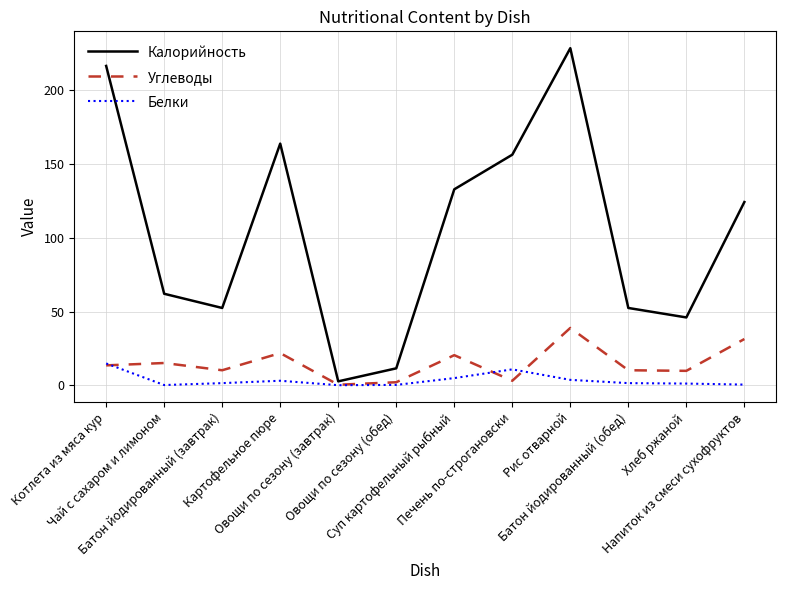

Read the Калорийность value at Рис отварной.

228.0